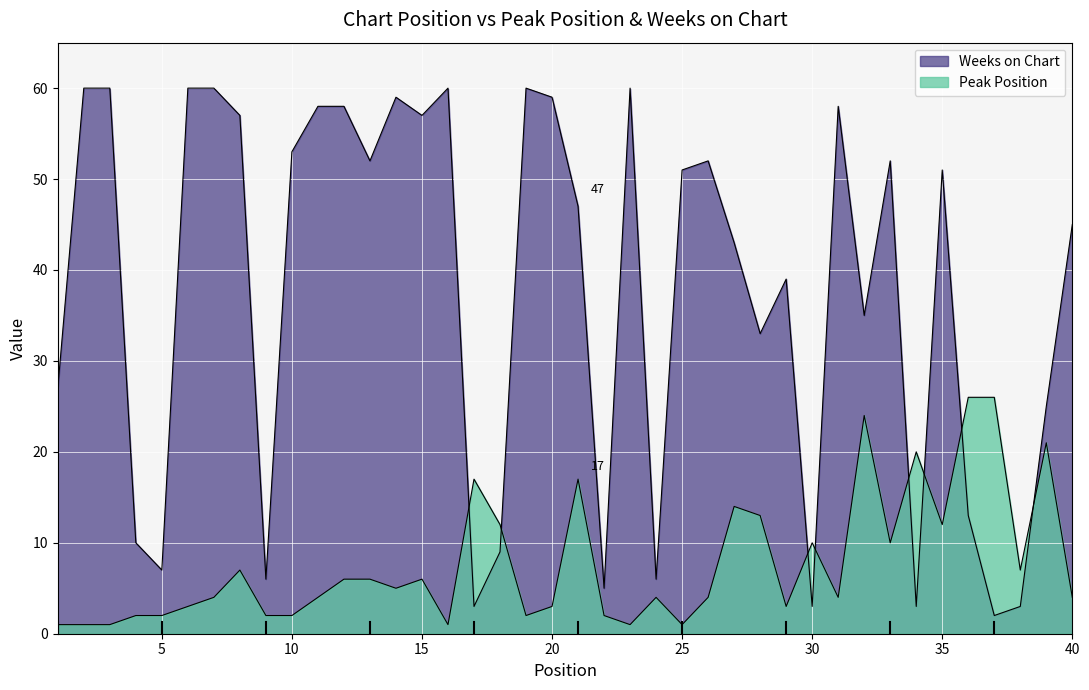

Is it true that Weeks on Chart equals 5 at 30?

False